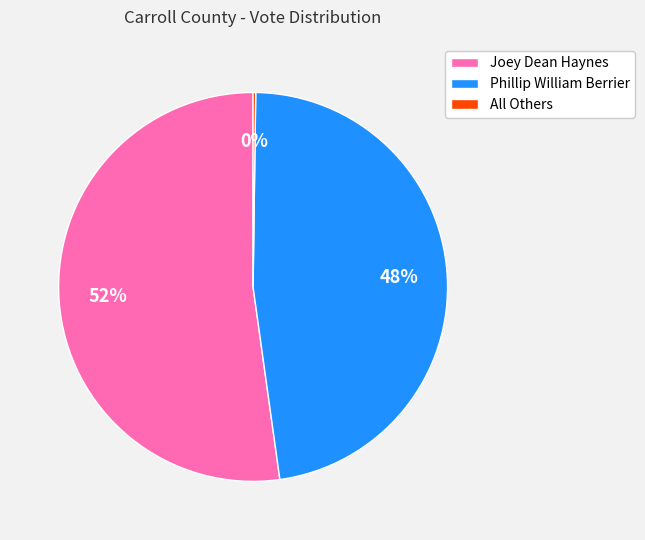

Which category has the biggest portion of the pie?

Joey Dean Haynes